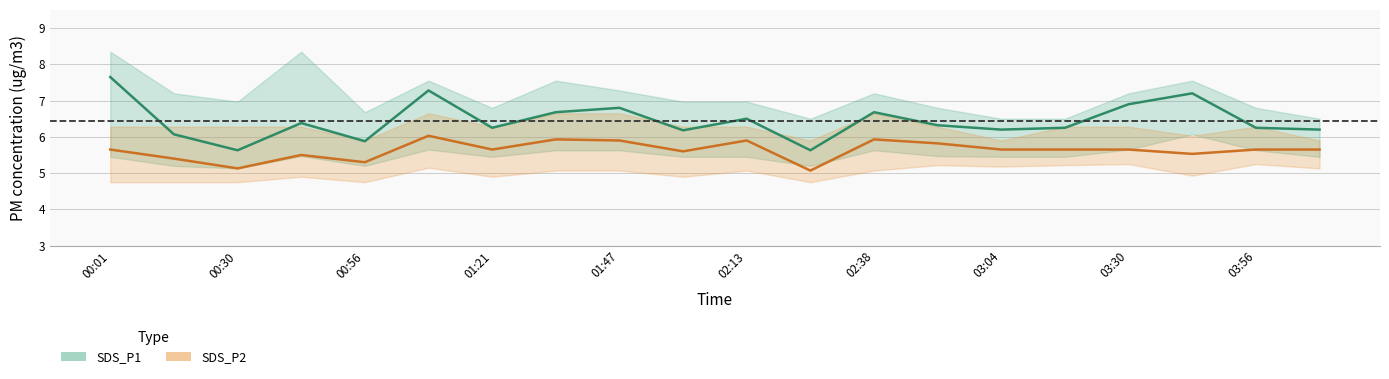

True or false: SDS_P2 and SDS_P1 cross at least once.

False